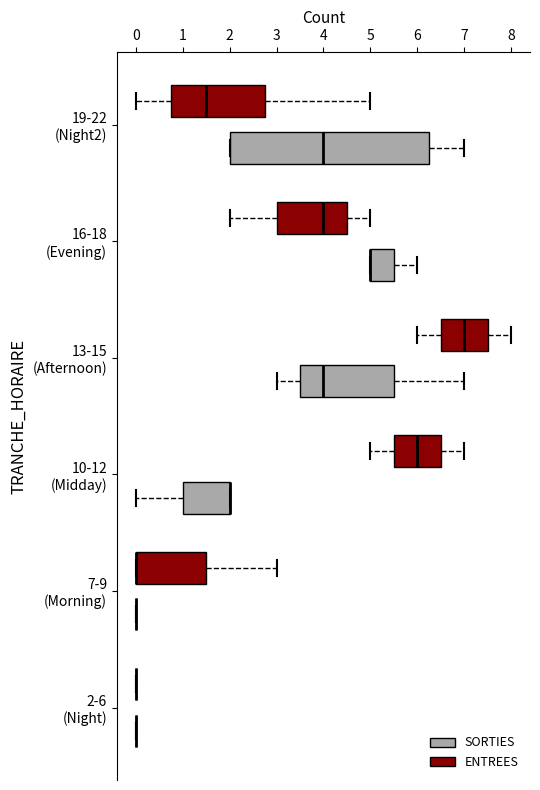

Comparing the boxes themselves (not the whiskers), which one is the widest?

19-22 (Night2) (SORTIES)